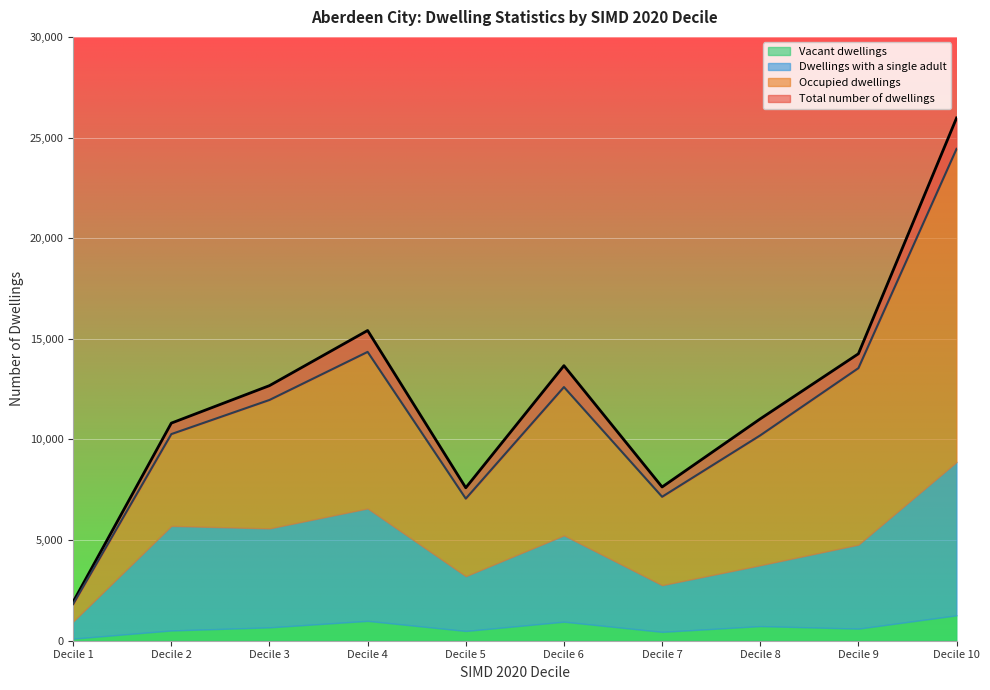

What is the value of the Vacant dwellings point at the 8th from the left?

728.0